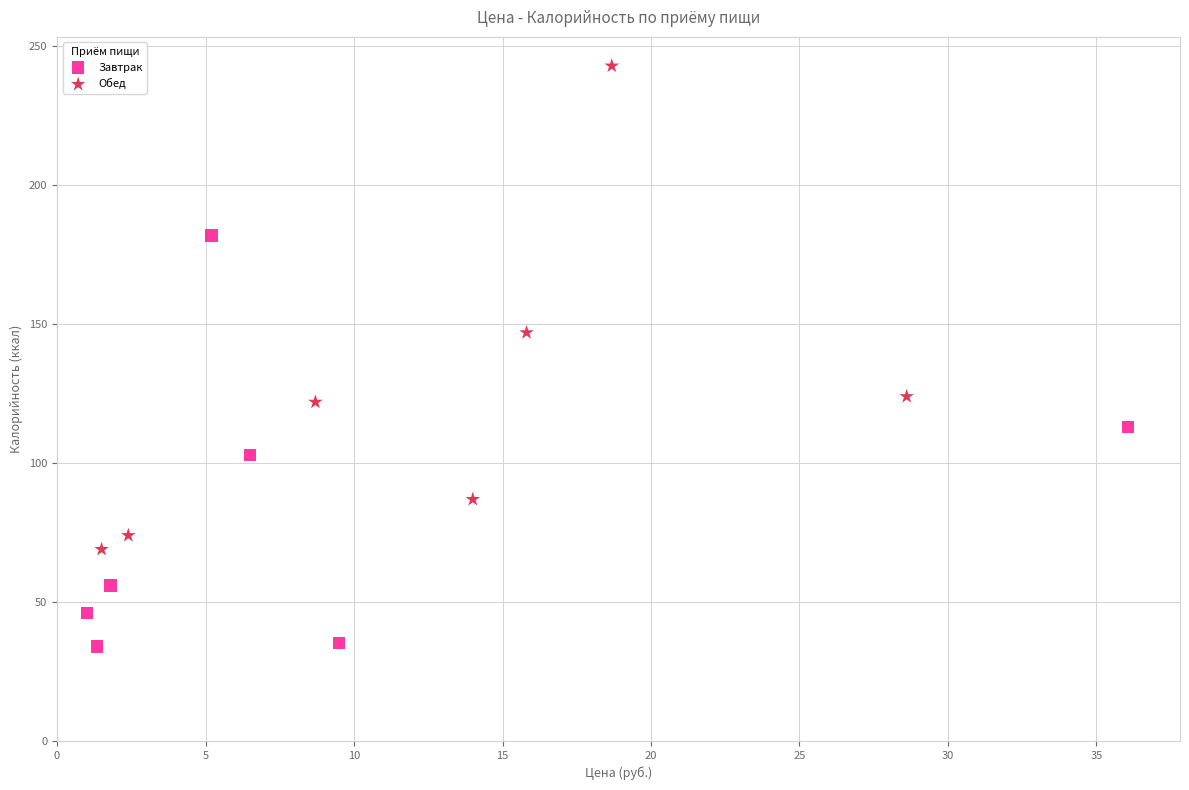

Which series reaches the minimum Y coordinate?

Завтрак